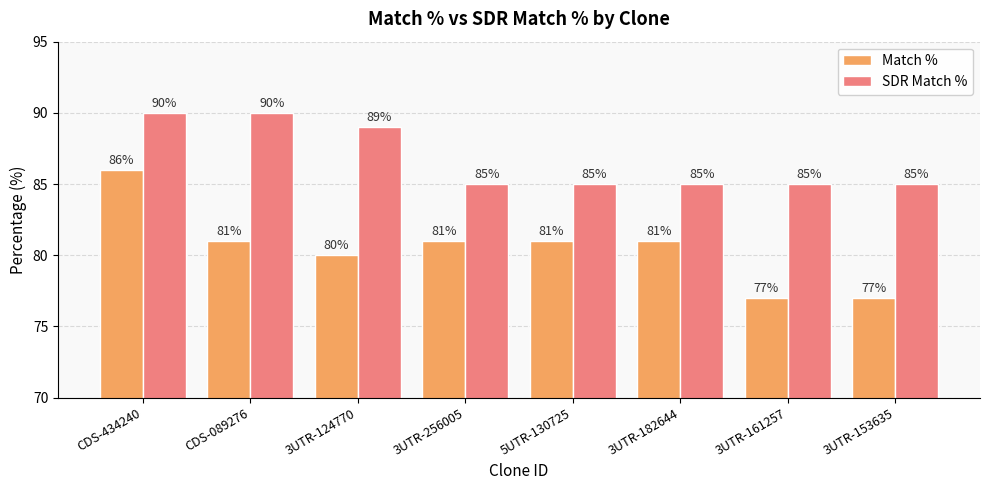

The Match % series shows 77 at 3UTR-161257. True or false?

True